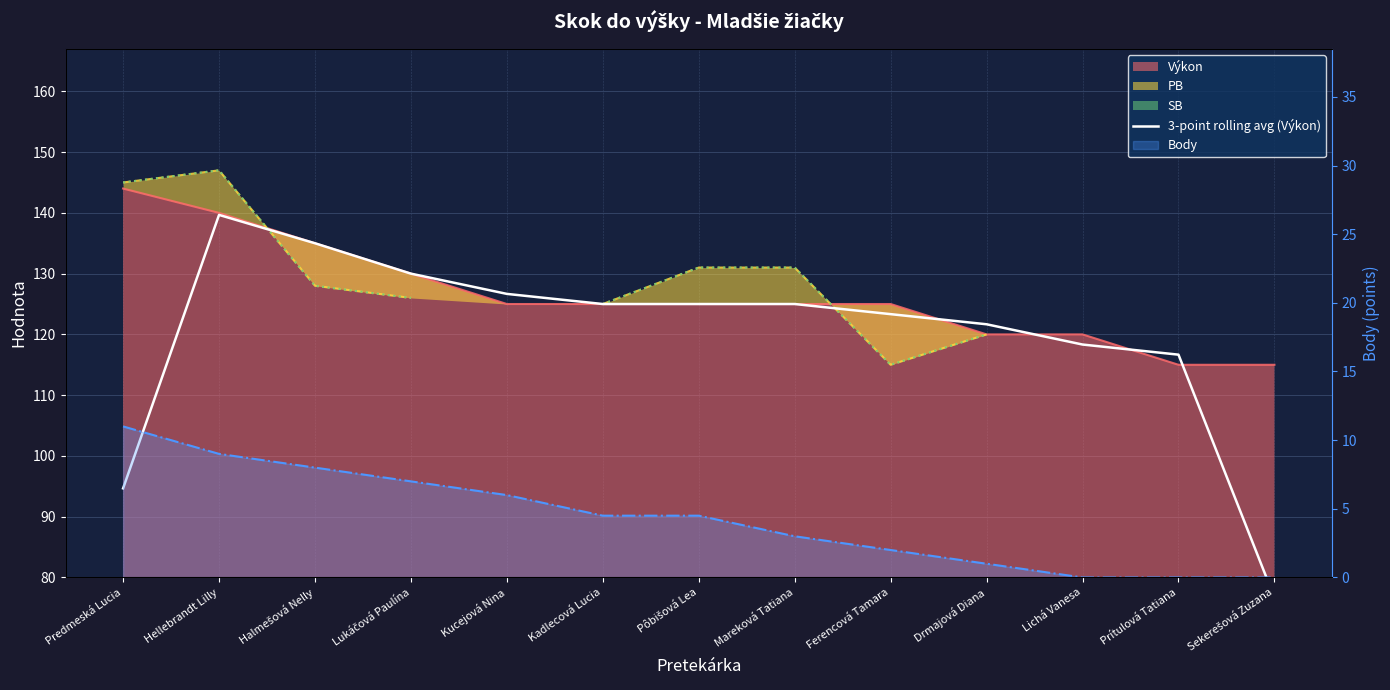

At which category does the chart reach its minimum across all series?

Sekerešová Zuzana